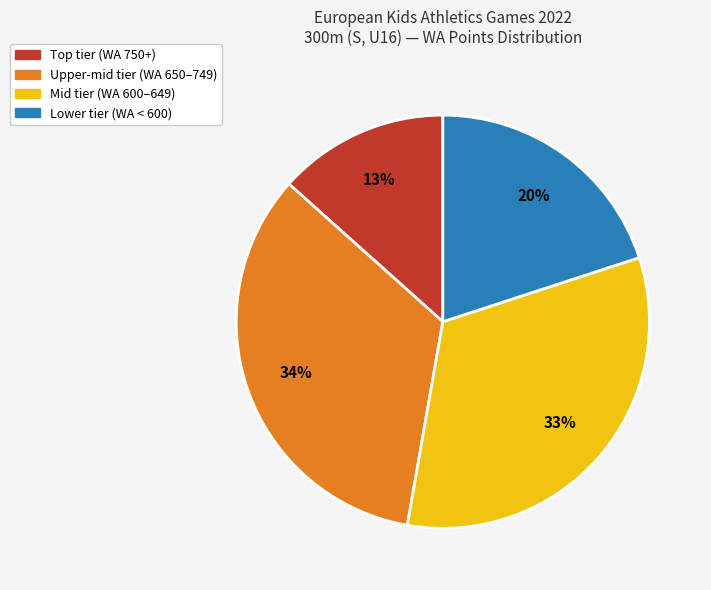

Is there a majority slice in this chart?

No